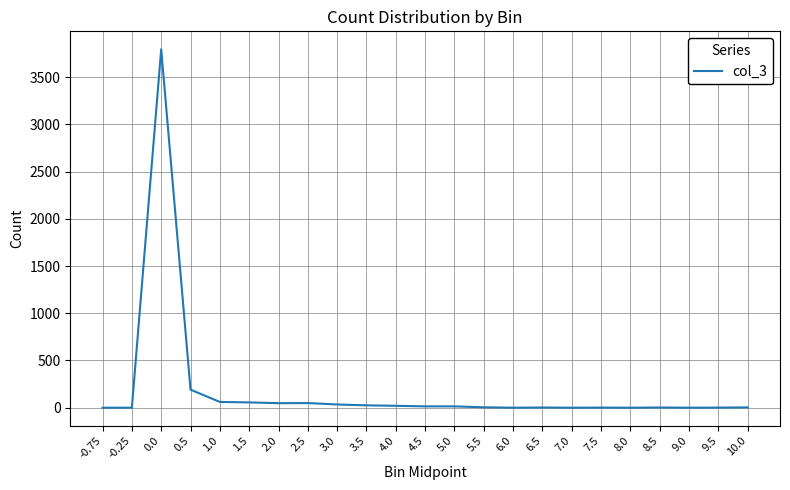

What is the change in value from 0.5 to 7.0?

-191